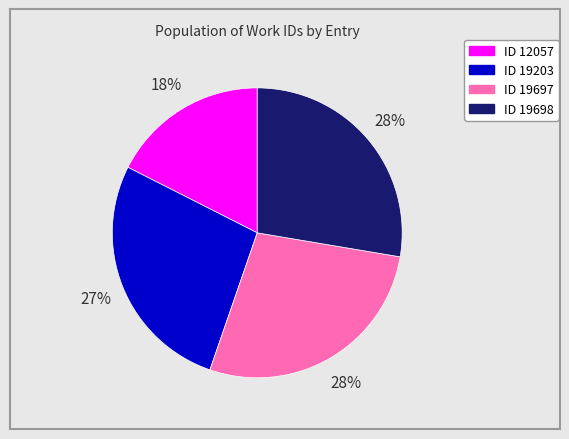

To the nearest percent, what is the difference between the largest and smallest slice percentages?

10%